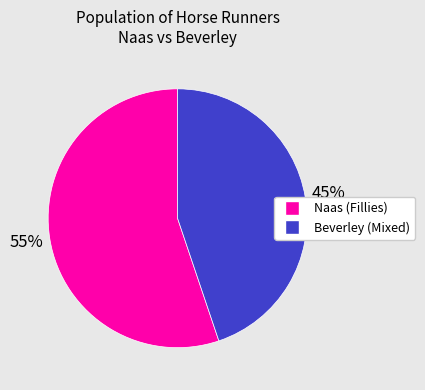

How many slices are in this pie chart?

2